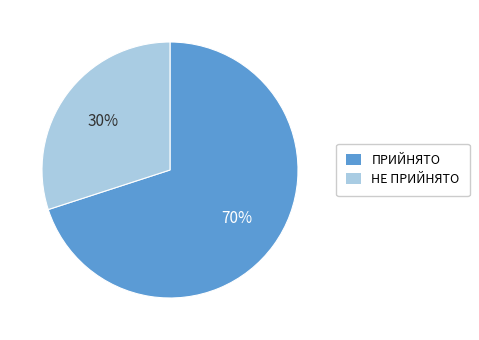

To the nearest percent, what is the difference between the ПРИЙНЯТО and НЕ ПРИЙНЯТО slice percentages?

40%